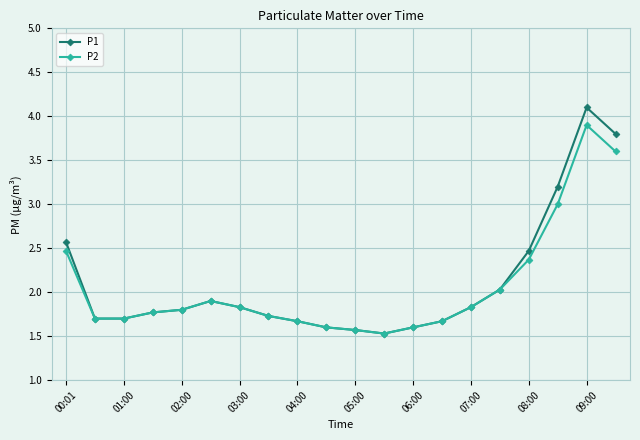

Reading left to right, list all the values displayed in this chart.

P1: 2.6	1.7	1.7	1.8	1.8	1.9	1.8	1.7	1.7	1.6	1.6	1.5	1.6	1.7	1.8	2.0	2.5	3.2	4.1	3.8
P2: 2.5	1.7	1.7	1.8	1.8	1.9	1.8	1.7	1.7	1.6	1.6	1.5	1.6	1.7	1.8	2.0	2.4	3.0	3.9	3.6